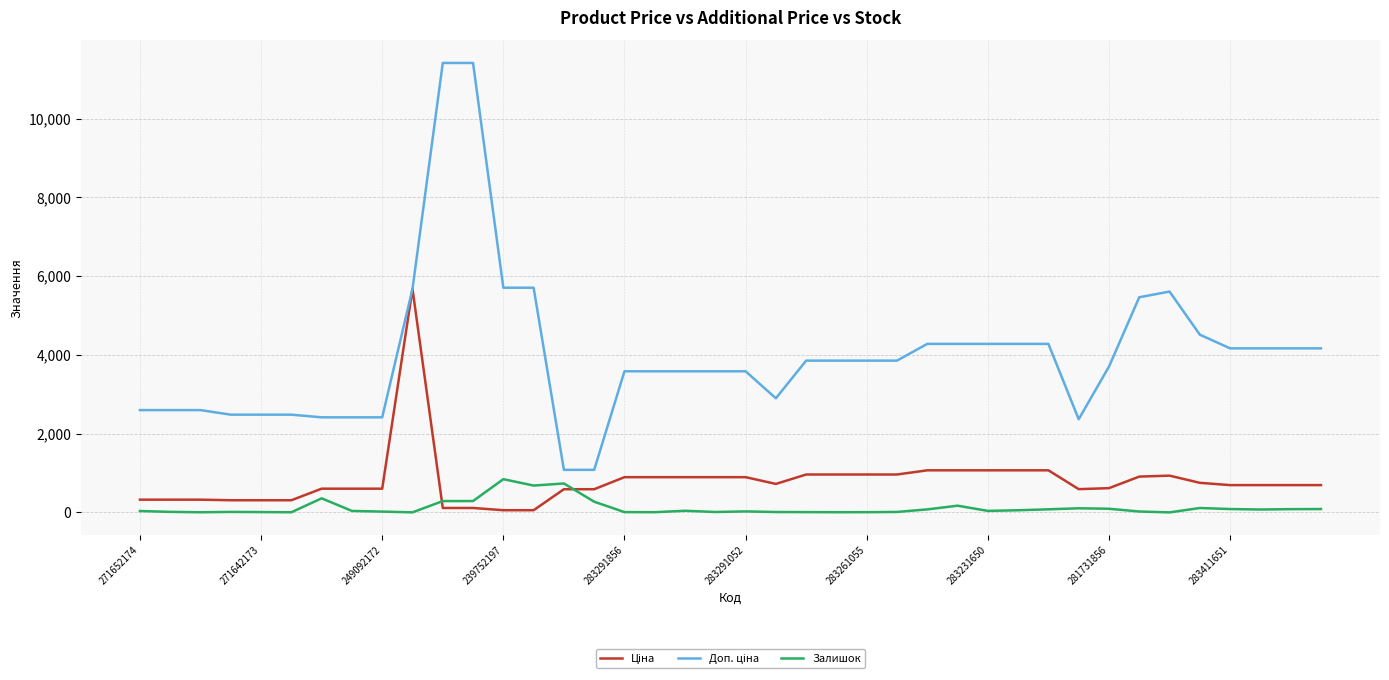

In Залишок, how many points are higher than both neighbors (excluding endpoints)?

9